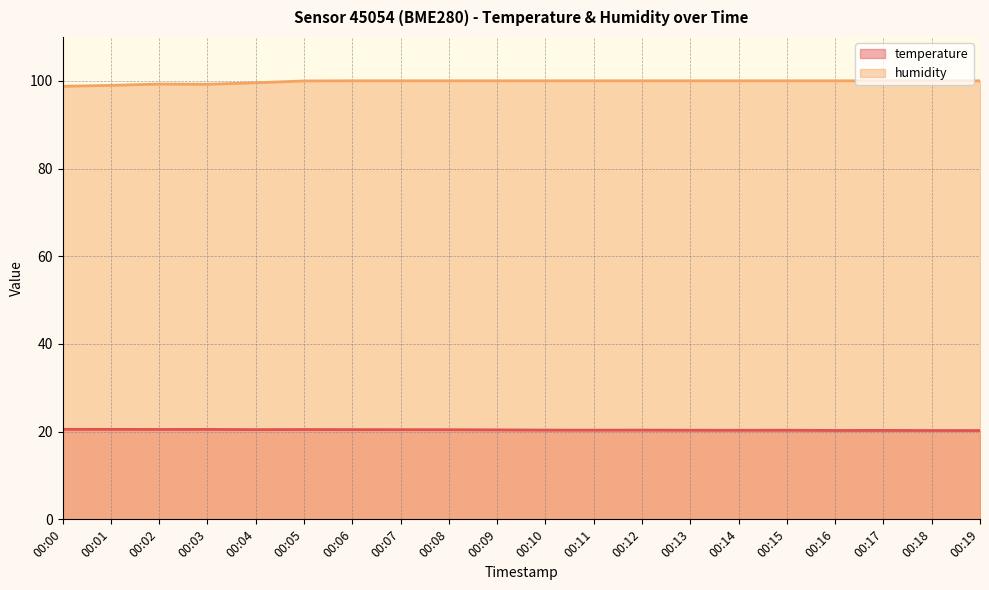

What are all the series names shown in the legend?

temperature, humidity